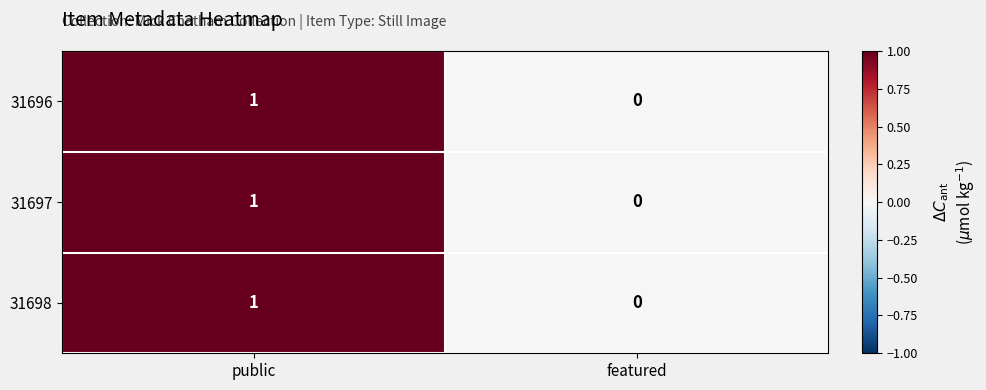

Which category has the highest value in the 31696 series?

public